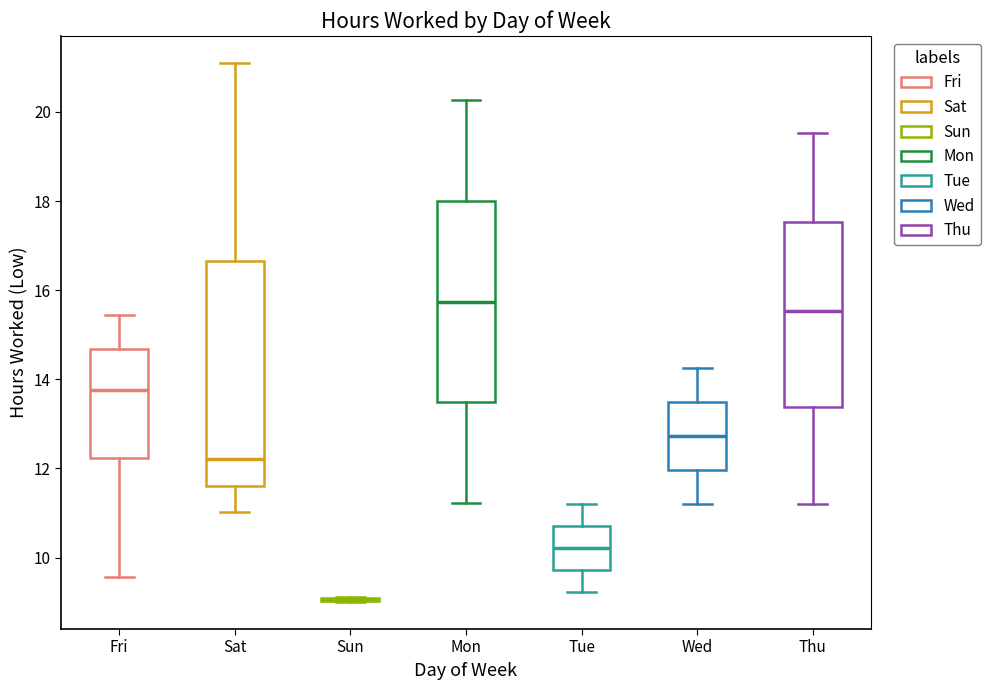

Reading left to right, read every box against the y-axis: the position of its median line, the range the box covers, and the ends of its whiskers. The values are not printed on the chart, so give them approximately, as read against the axis.

Fri: median 13.8, box 12.2 to 14.6, whiskers 9.6 to 15.4
Sat: median 12.2, box 11.6 to 16.6, whiskers 11.0 to 21.2
Sun: box collapsed to a line at 9.0, whiskers 9.0 to 9.2
Mon: median 15.8, box 13.4 to 18.0, whiskers 11.2 to 20.2
Tue: median 10.2, box 9.8 to 10.6, whiskers 9.2 to 11.2
Wed: median 12.8, box 12.0 to 13.4, whiskers 11.2 to 14.2
Thu: median 15.6, box 13.4 to 17.6, whiskers 11.2 to 19.6